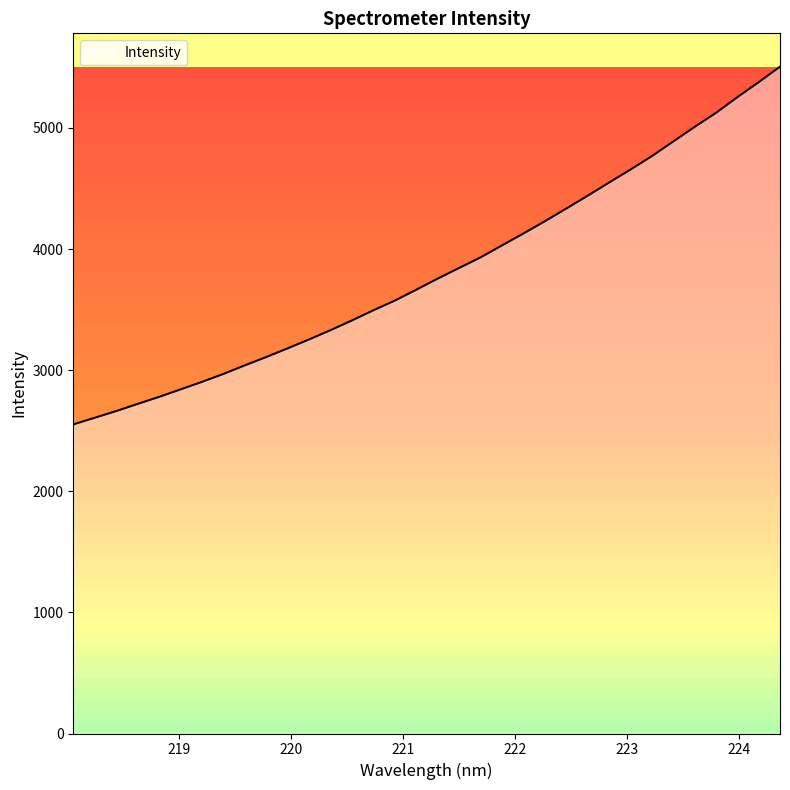

What is the sum of all values?

129904.7